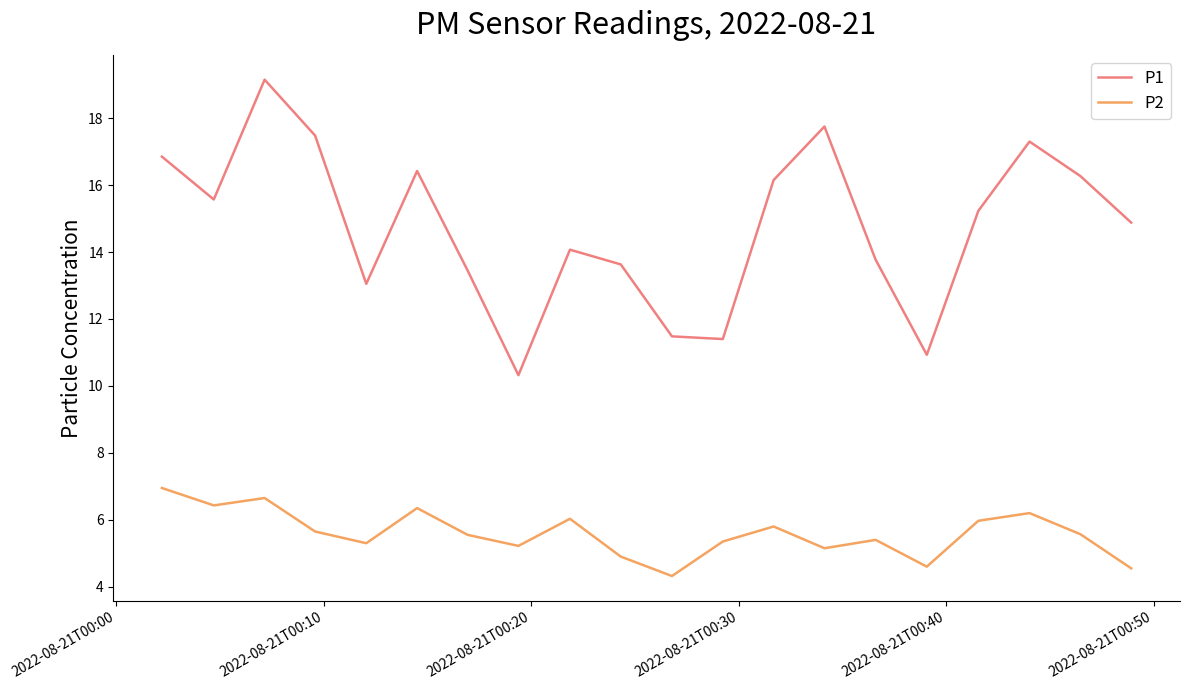

Rank the series by their maximum value, from lowest to highest.

P2, P1